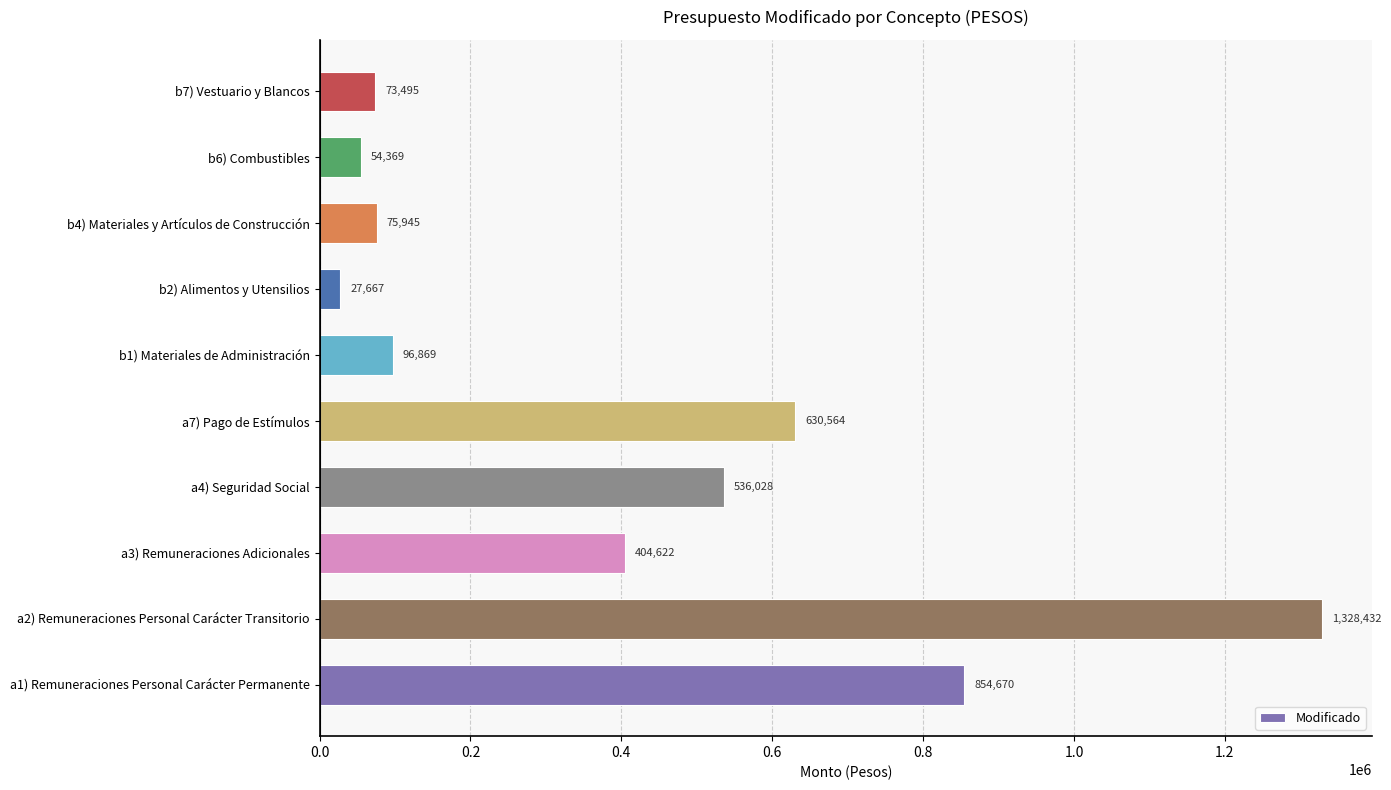

What is the difference between the values at b2) Alimentos y Utensilios and b6) Combustibles?

26702.0